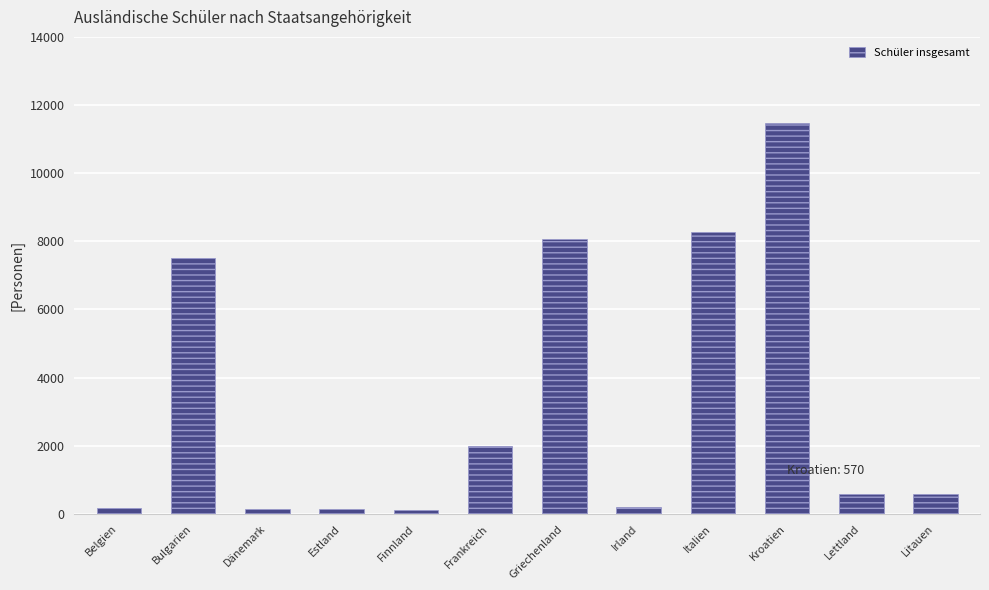

Is it true that the value at Bulgarien is 4798?

False